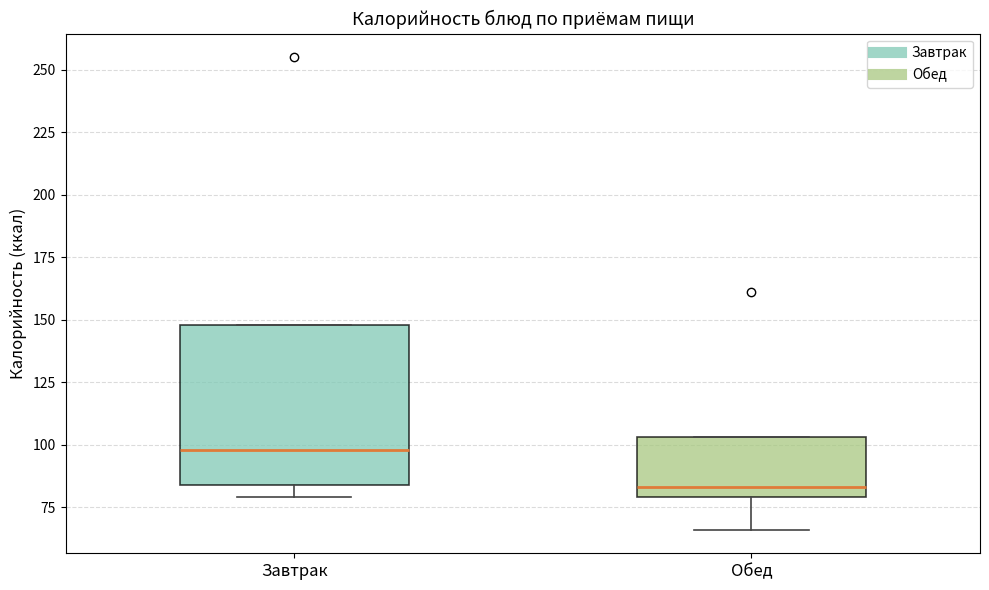

Reading left to right, read every box against the y-axis: the position of its median line, the range the box covers, and the ends of its whiskers. The values are not printed on the chart, so give them approximately, as read against the axis.

Завтрак: median 100, box 85 to 150, whiskers 80 to 150
Обед: median 85, box 80 to 105, whiskers 65 to 105